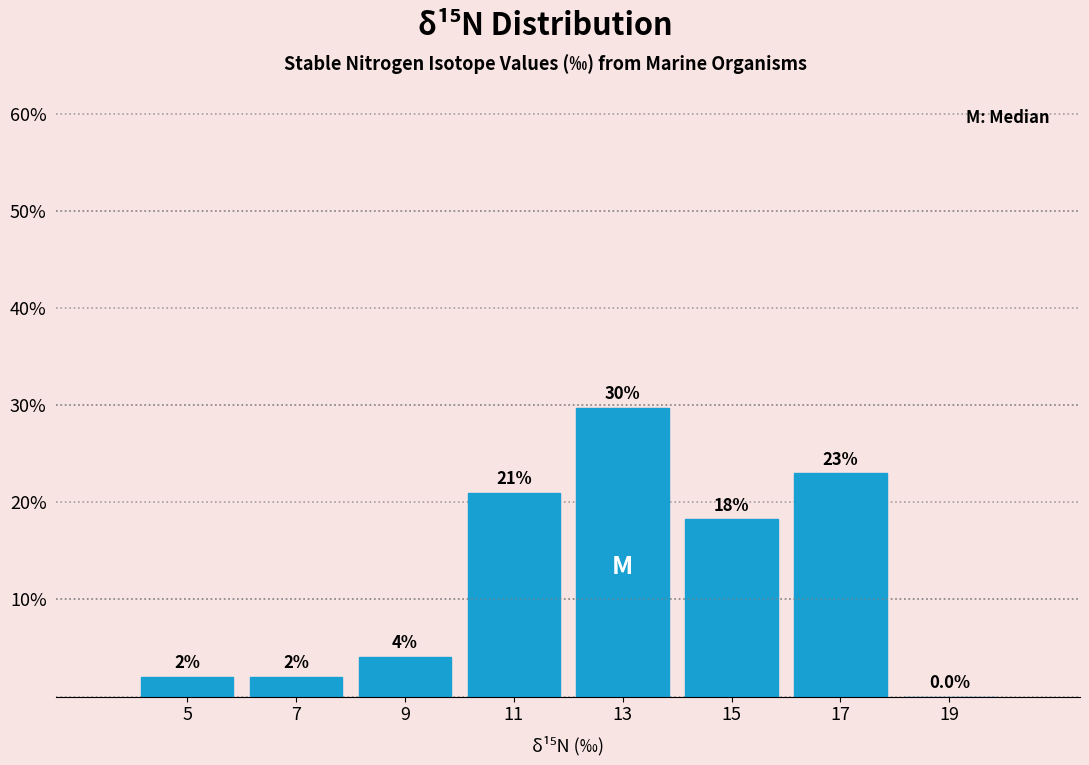

Which range on the x-axis has the tallest bar?

12 to 14